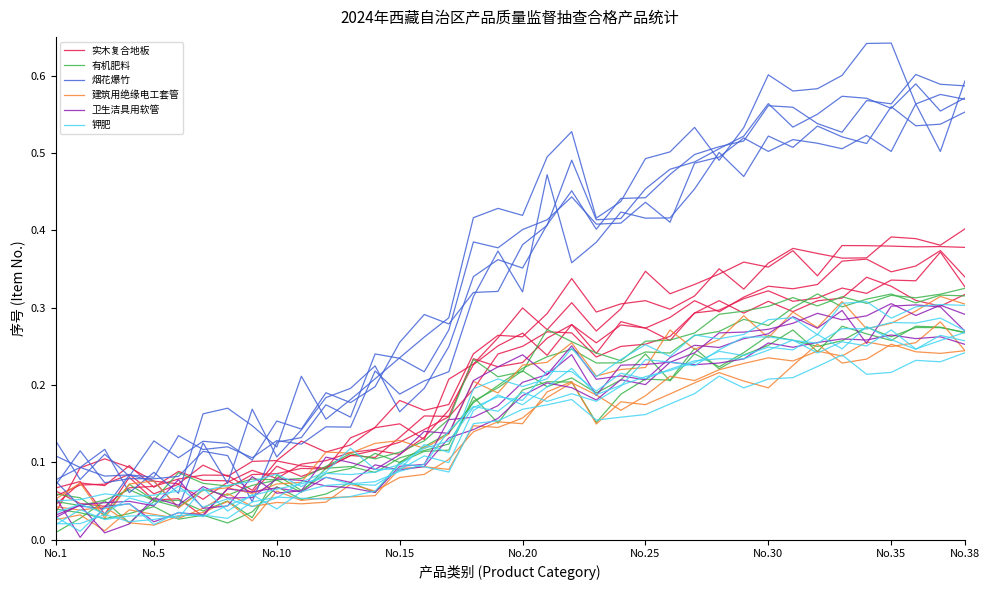

Rank the series by their maximum value, from highest to lowest.

烟花爆竹, 实木复合地板, 有机肥料, 卫生洁具用软管, 建筑用绝缘电工套管, 钾肥